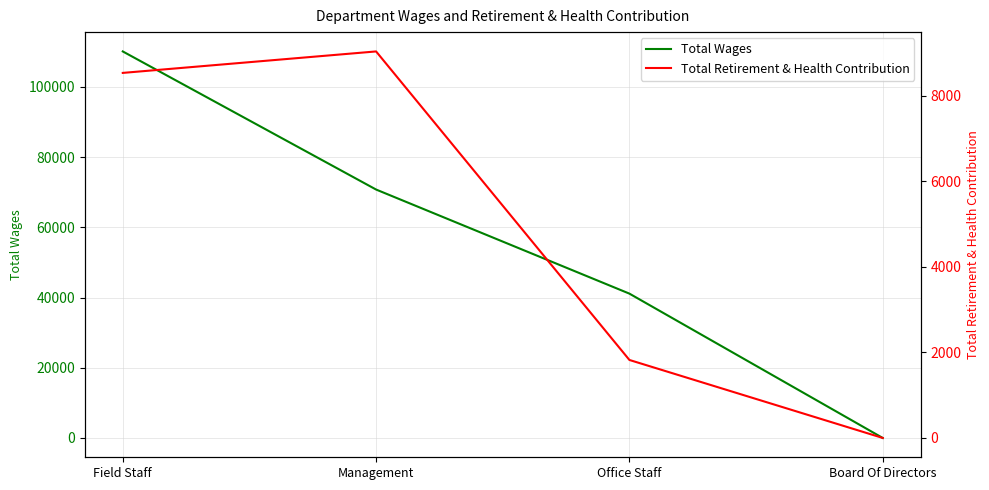

At which category does the chart reach its minimum across all series?

Board Of Directors